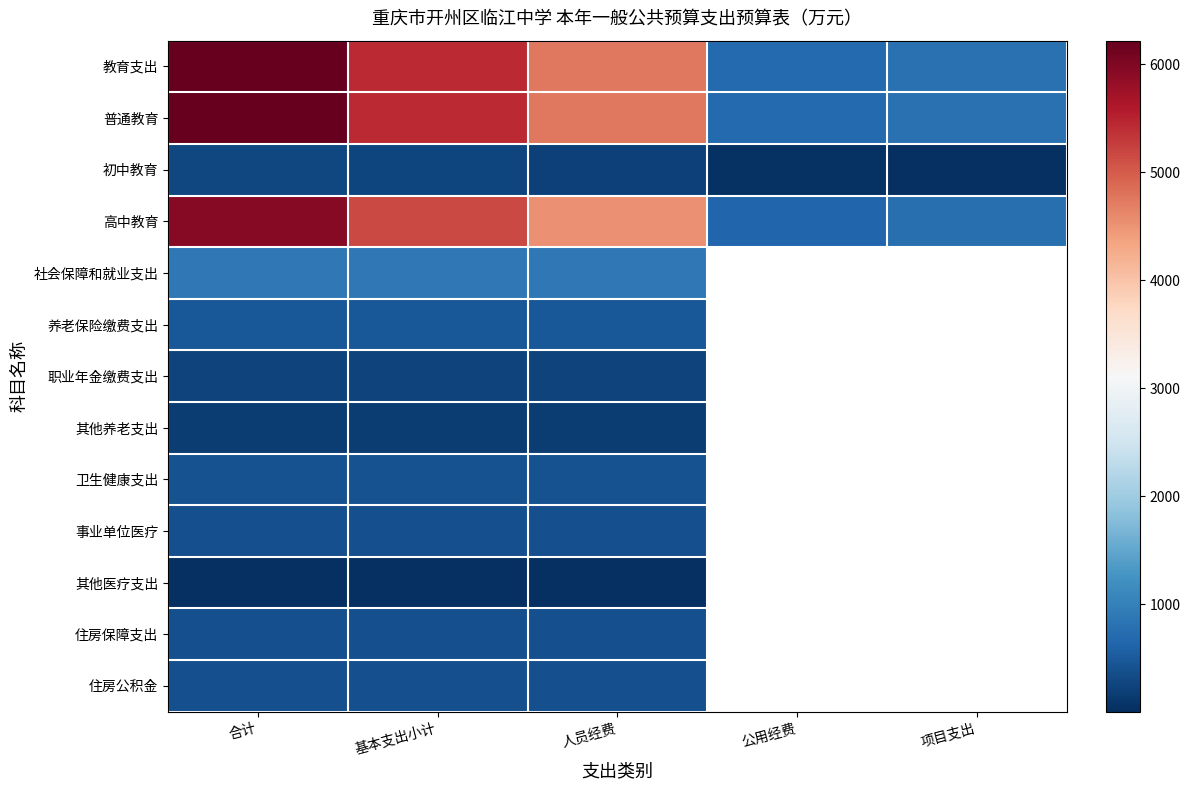

The value of 普通教育 at 基本支出小计 is 5436.0. True or false?

True